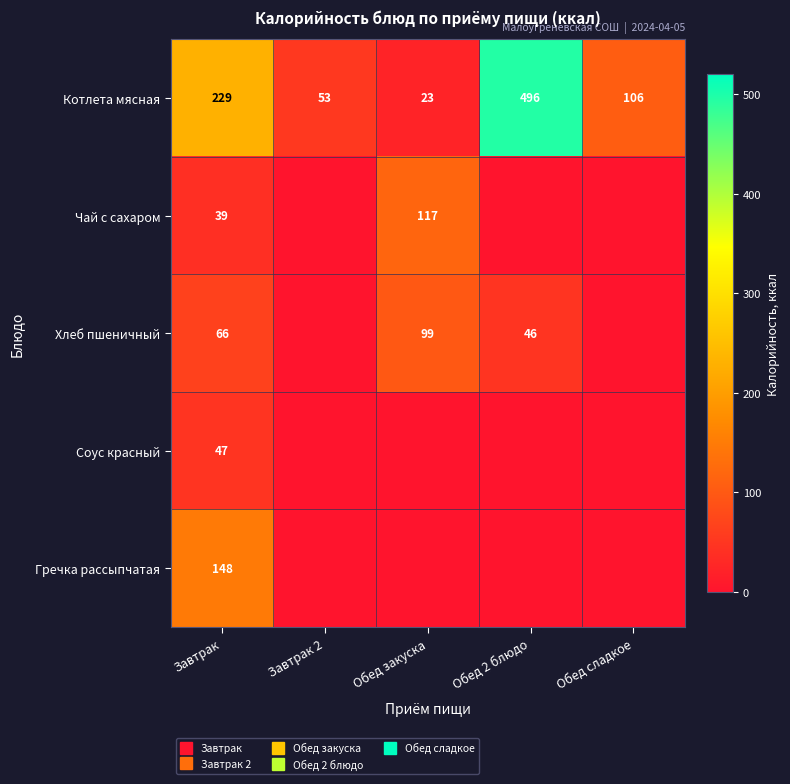

List the series in order of their peak value, lowest first.

Соус красный, Хлеб пшеничный, Чай с сахаром, Гречка рассыпчатая, Котлета мясная